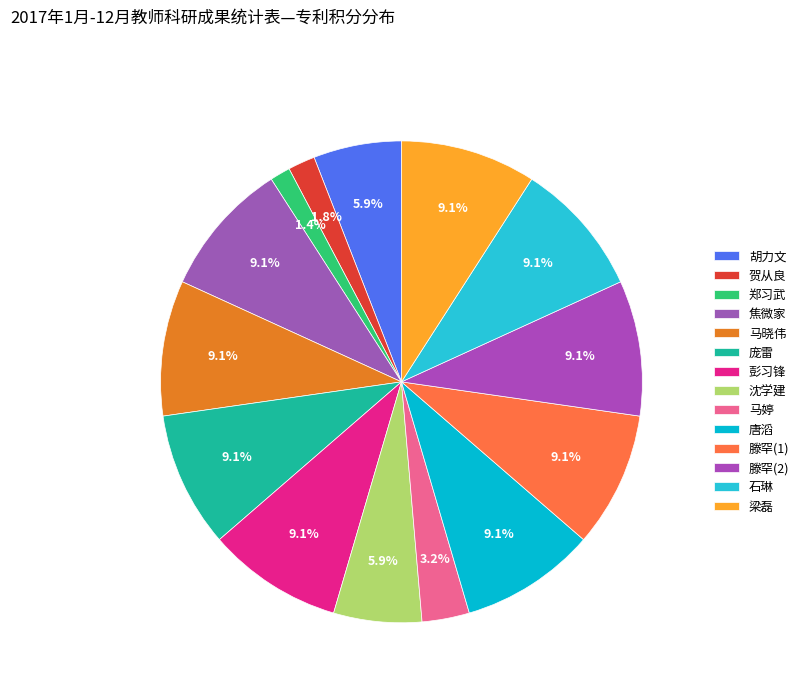

Between 石琳 and 沈学建, which is larger?

石琳